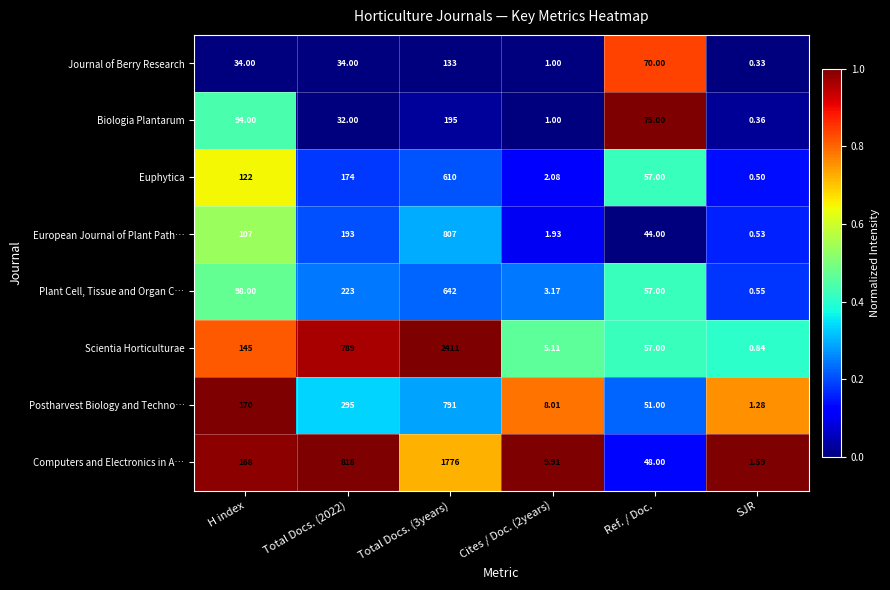

List the series in order of their peak value, lowest first.

Journal of Berry Research, Biologia Plantarum, Euphytica, Plant Cell, Tissue and Organ C…, Postharvest Biology and Techno…, European Journal of Plant Path…, Computers and Electronics in A…, Scientia Horticulturae